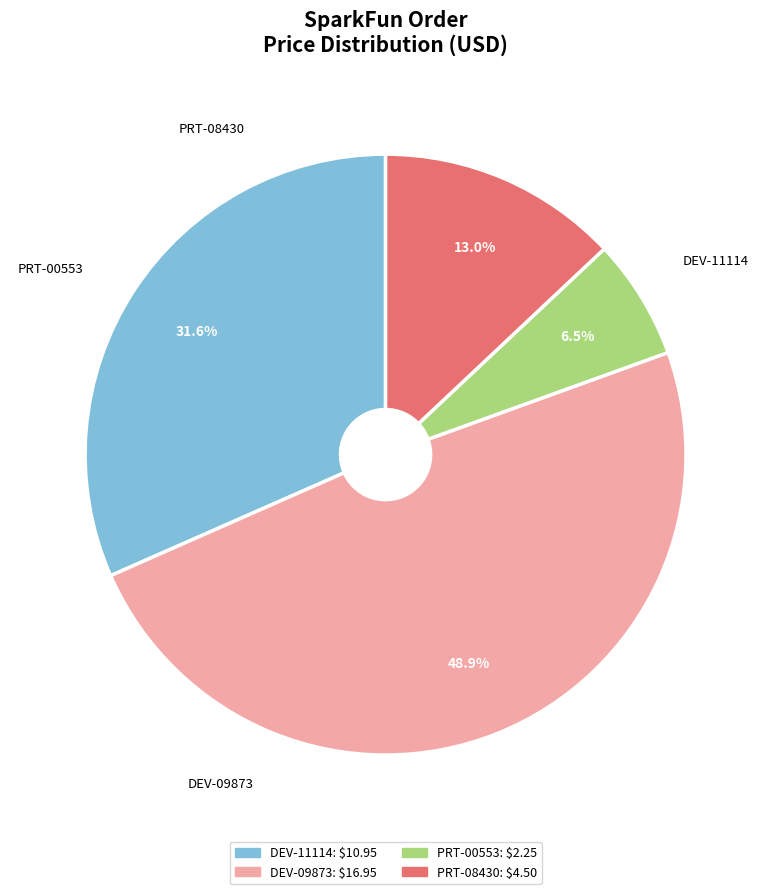

What is the ratio of the value at DEV-11114 to the value at DEV-09873?

0.6